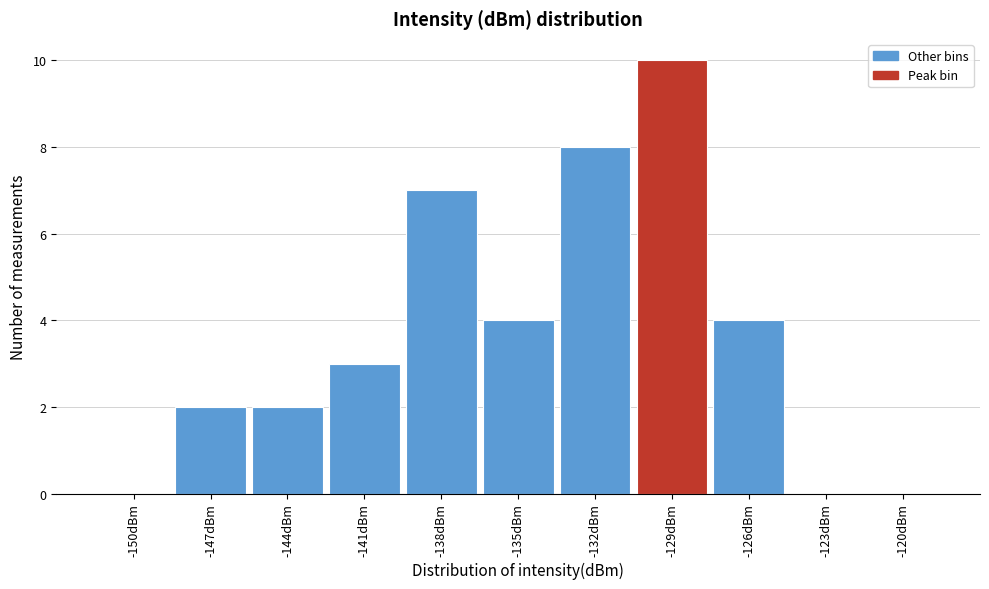

Reading left to right, what are all the values shown in this chart?

-150dBm=0	-147dBm=2	-144dBm=2	-141dBm=3	-138dBm=7	-135dBm=4	-132dBm=8	-129dBm=10	-126dBm=4	-123dBm=0	-120dBm=0